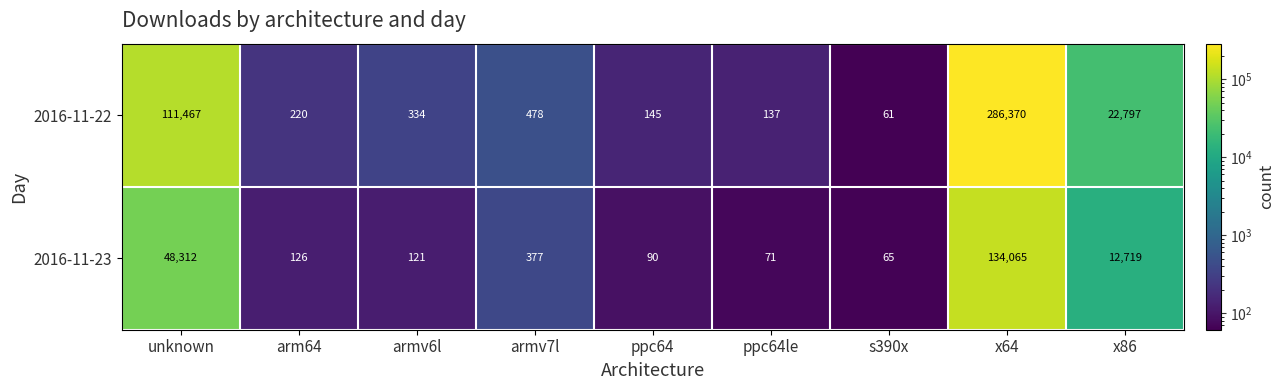

List the series in order of their peak value, highest first.

2016-11-22, 2016-11-23